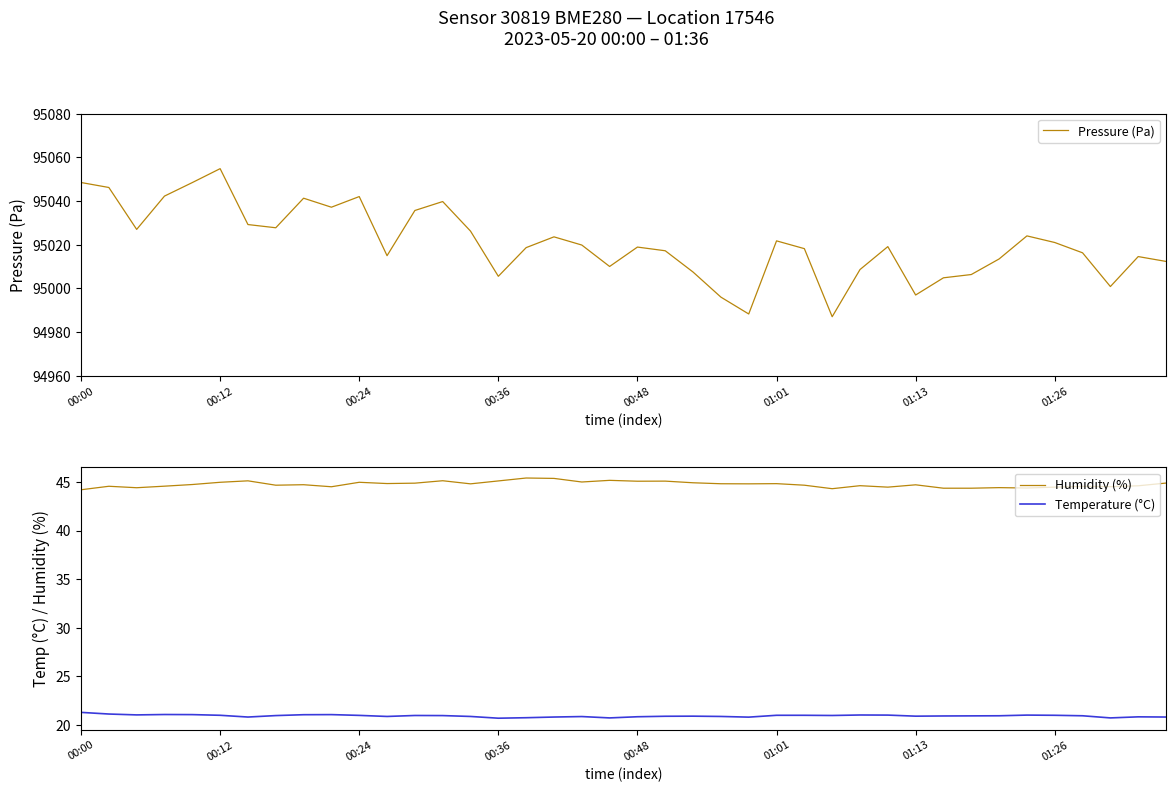

What is the difference between the maximum and minimum values in the Humidity (%) series?

1.2